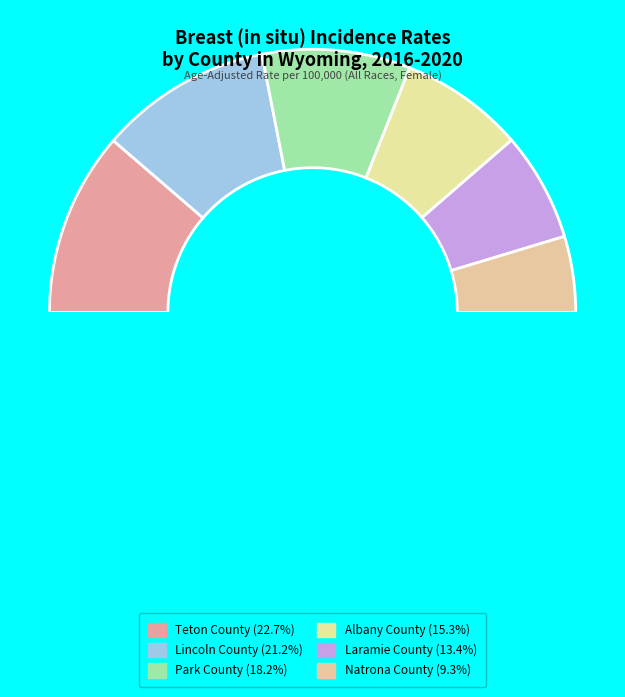

Is the sum of Lincoln County and Albany County greater than half?

No